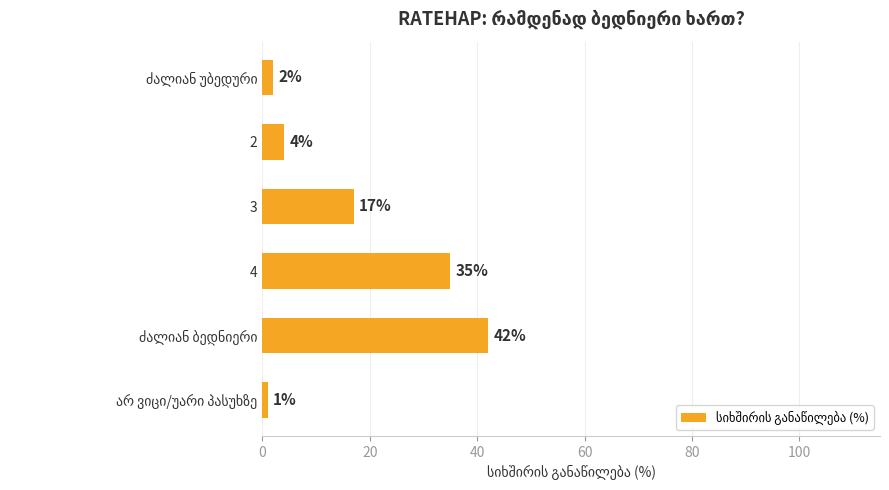

What is the value of the 3rd bar from the top?

17